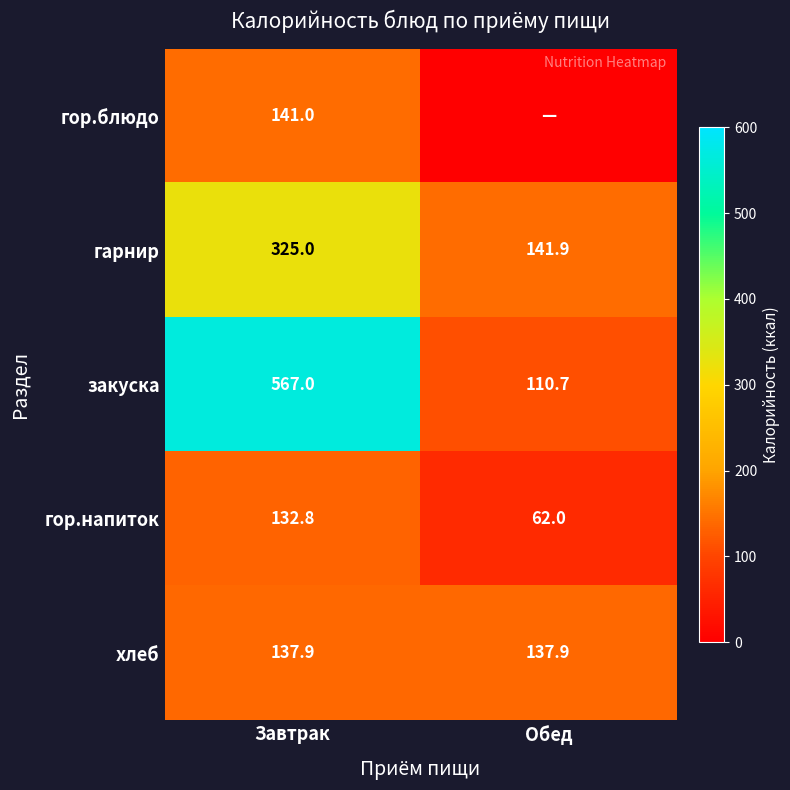

What is the spread (max minus min) of values at Завтрак?

434.2